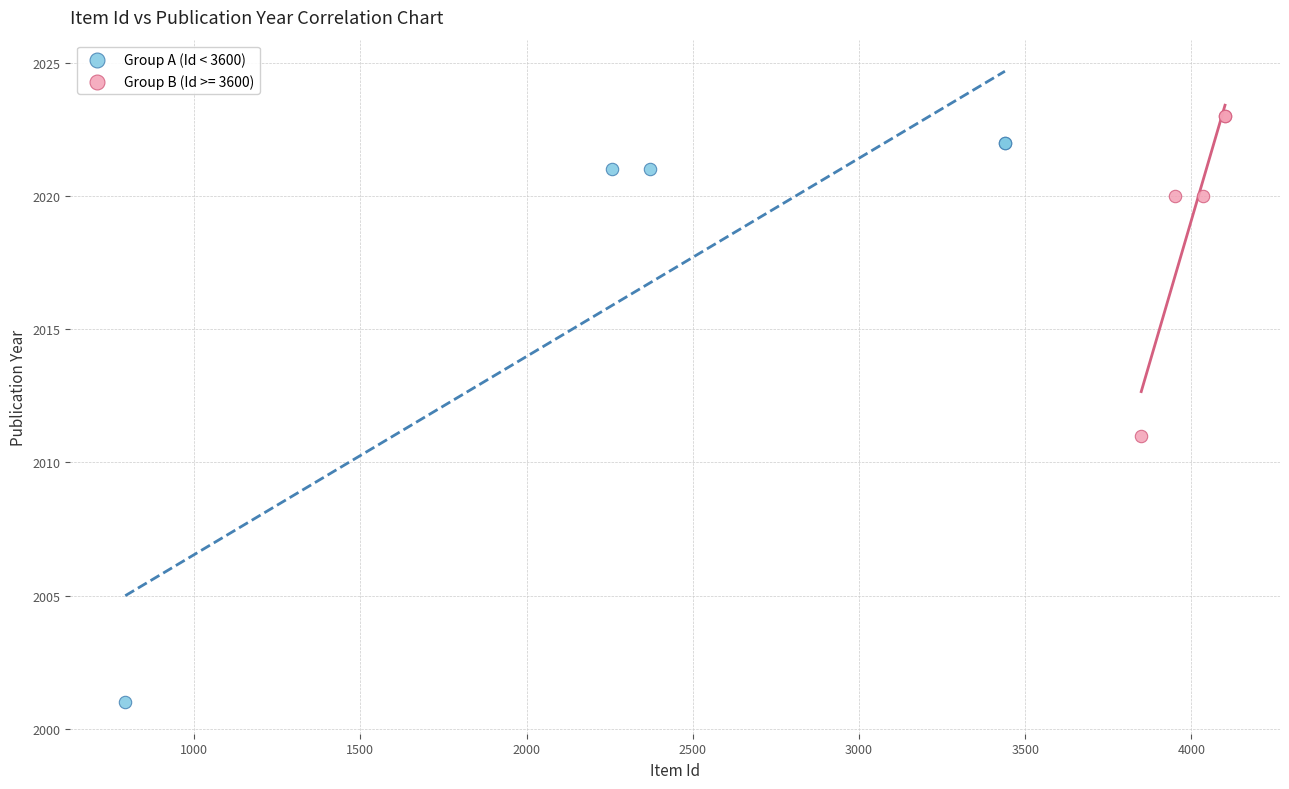

Which series contains the lowest Y value?

Group A (Id < 3600)